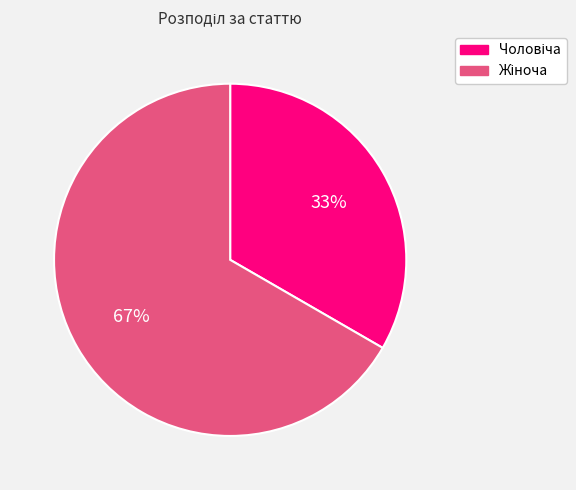

To the nearest percent, what is the average slice percentage?

50%